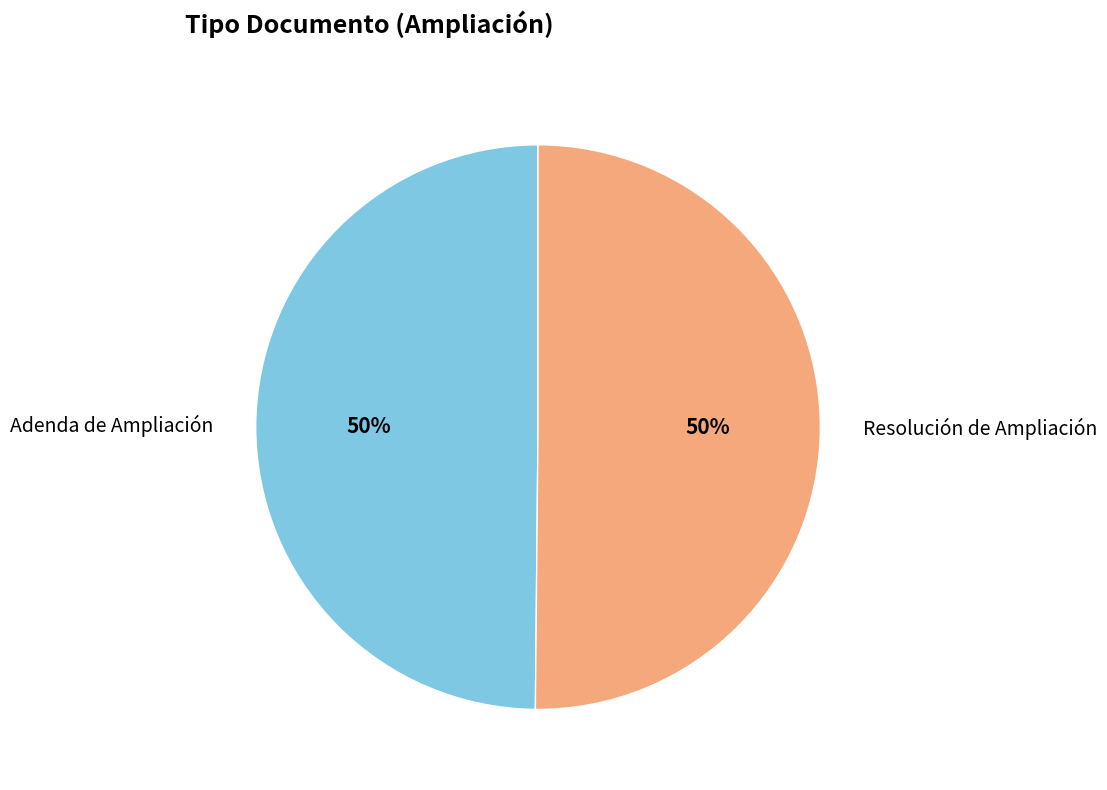

How many segments does this pie chart have?

2